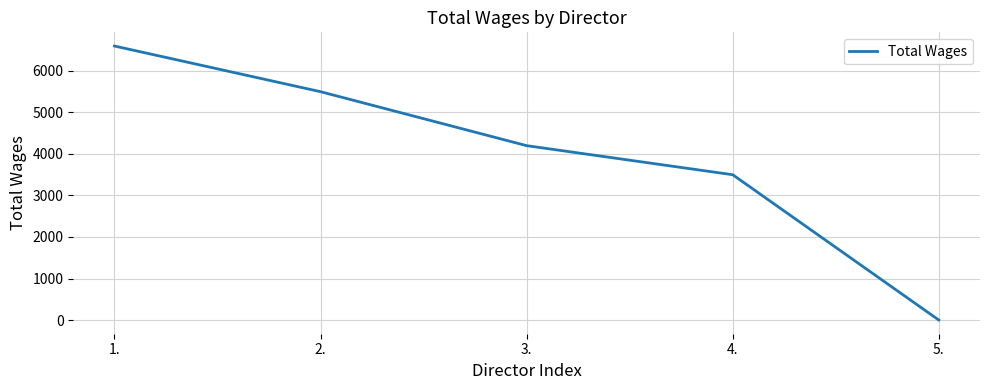

How many values are above zero?

4